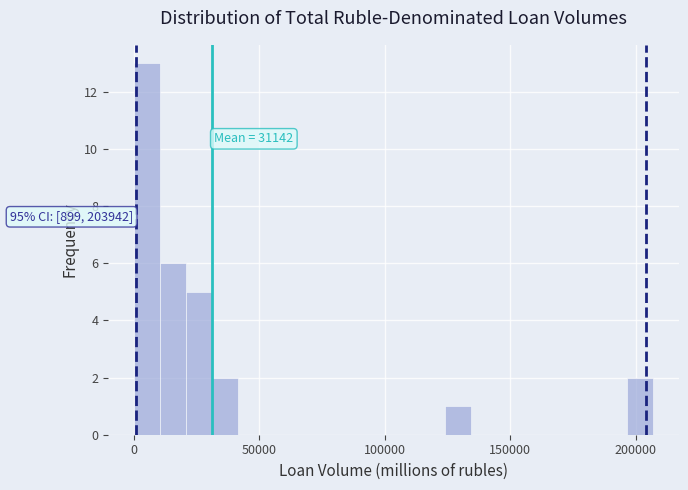

Around what value on the x-axis is the tallest bar? Give the approximate position of its centre, as read against the axis.

5000